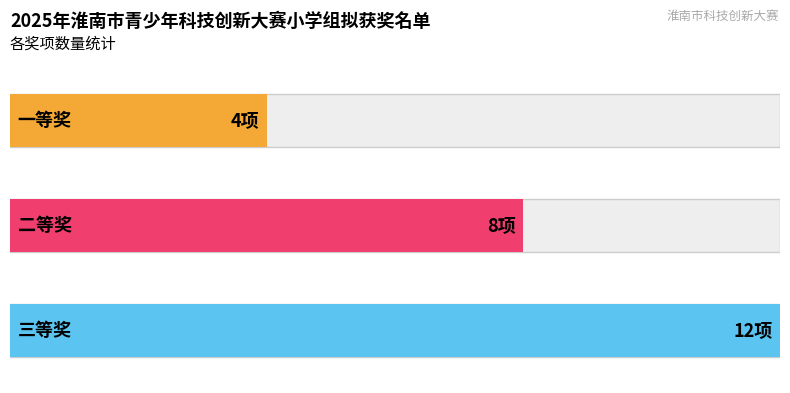

Count the values in the range 4 to 12.

3